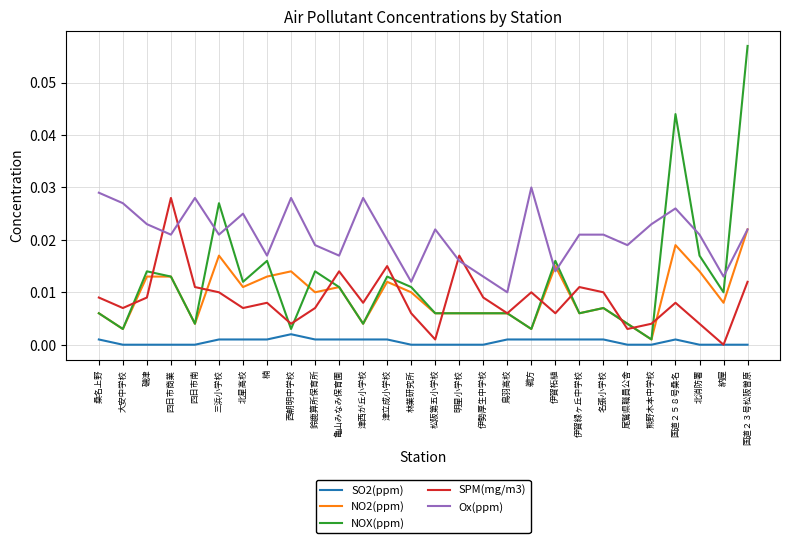

True or false: NOX(ppm) and Ox(ppm) cross at least once.

True